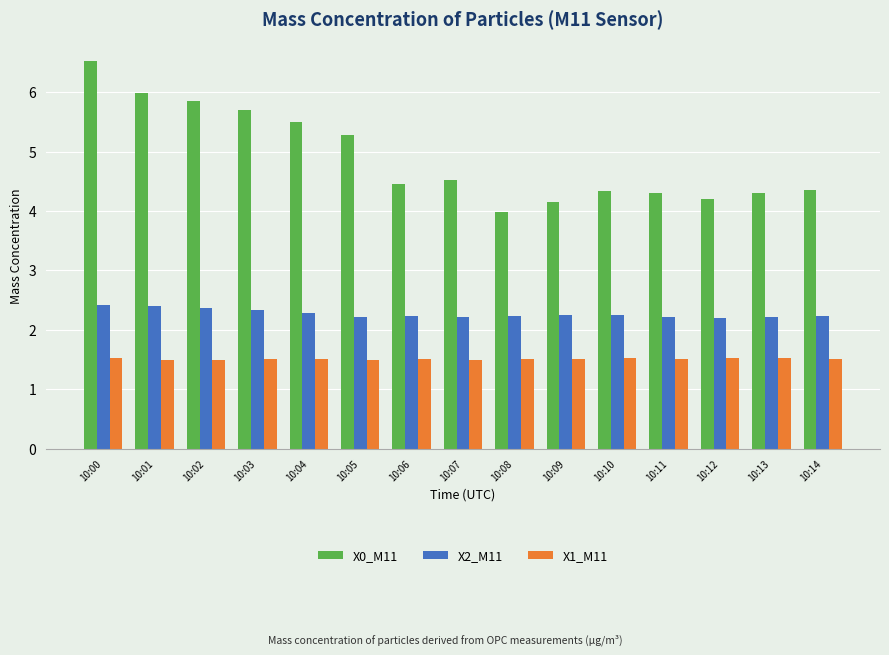

Which category has the highest value across all series?

10:00